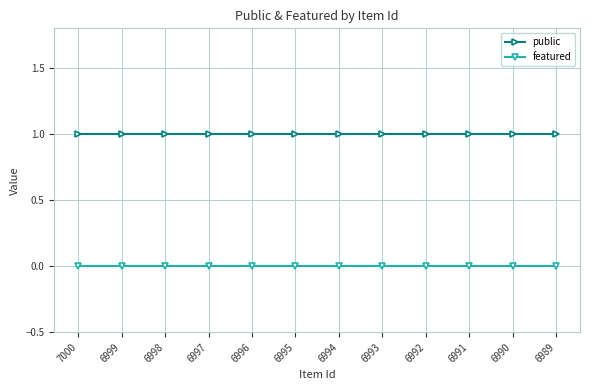

What are all the series names shown in the legend?

public, featured